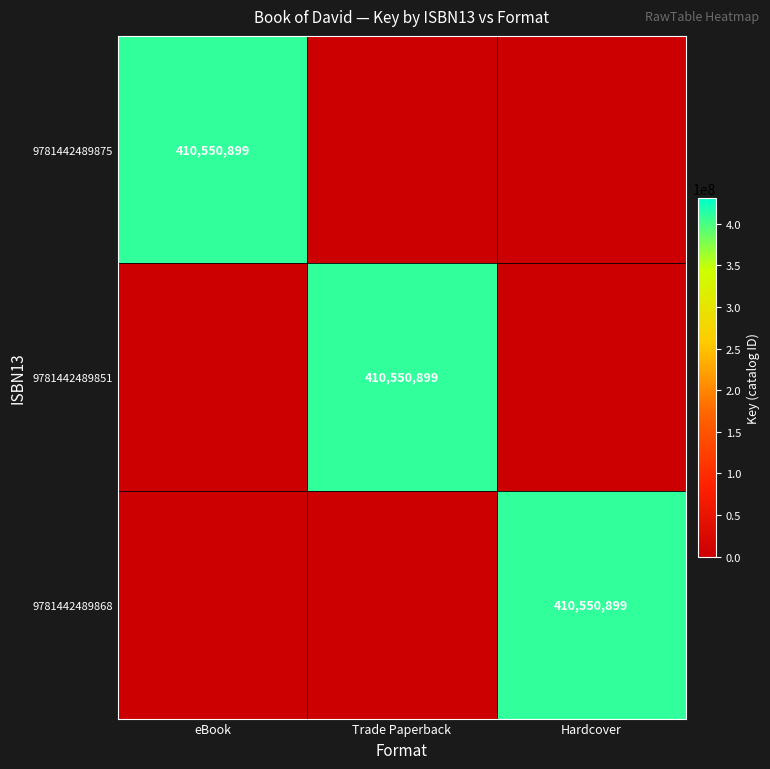

Is it true that 9781442489875 equals 410550899 at eBook?

True